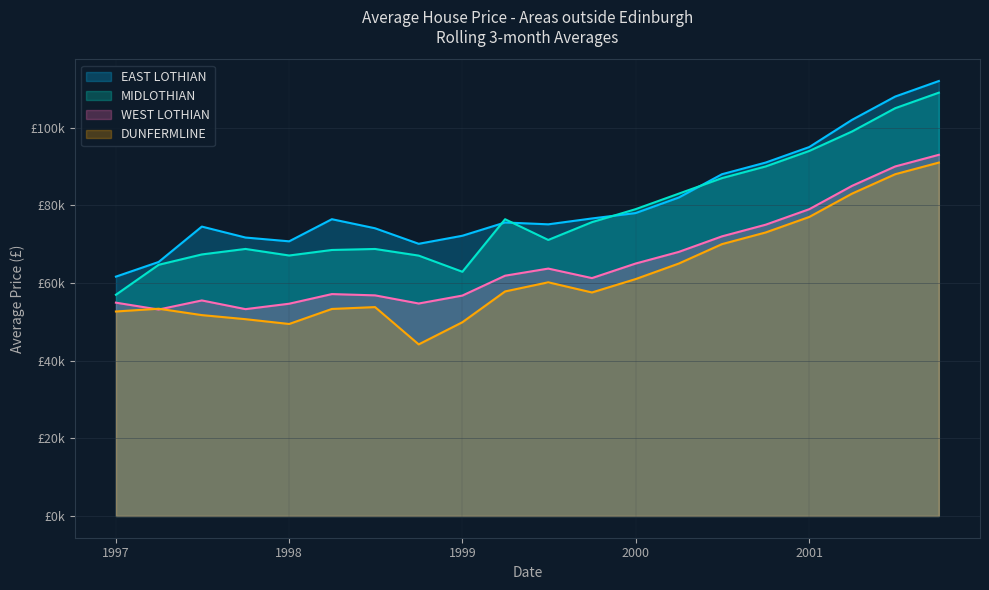

At which label is DUNFERMLINE closest to 67592?

2000-07